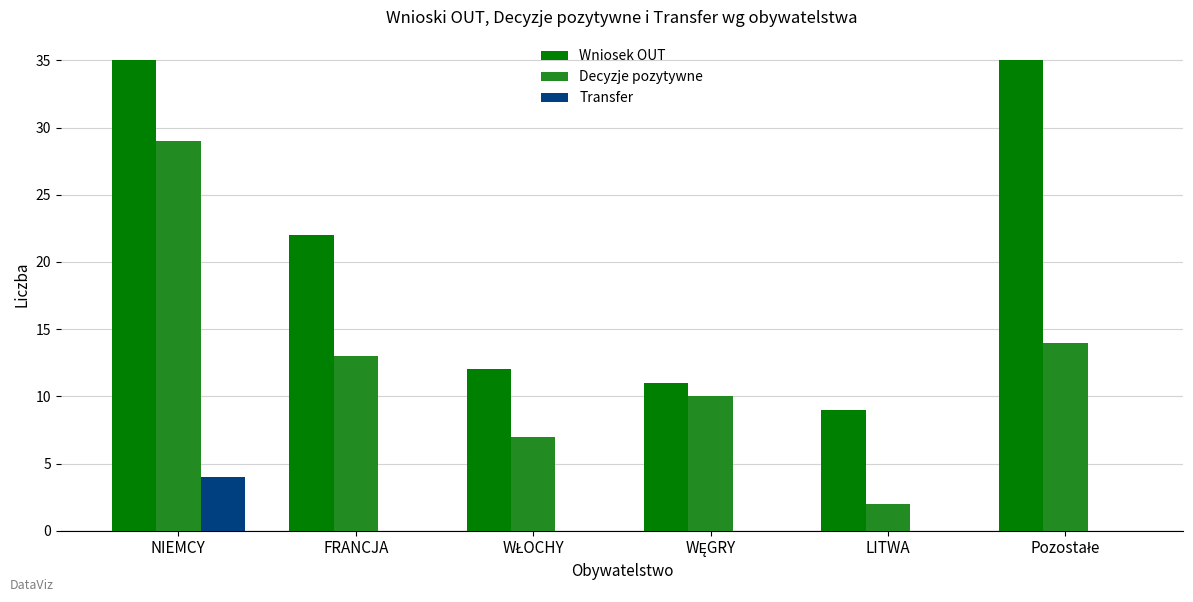

What is the highest value of the Transfer series?

4